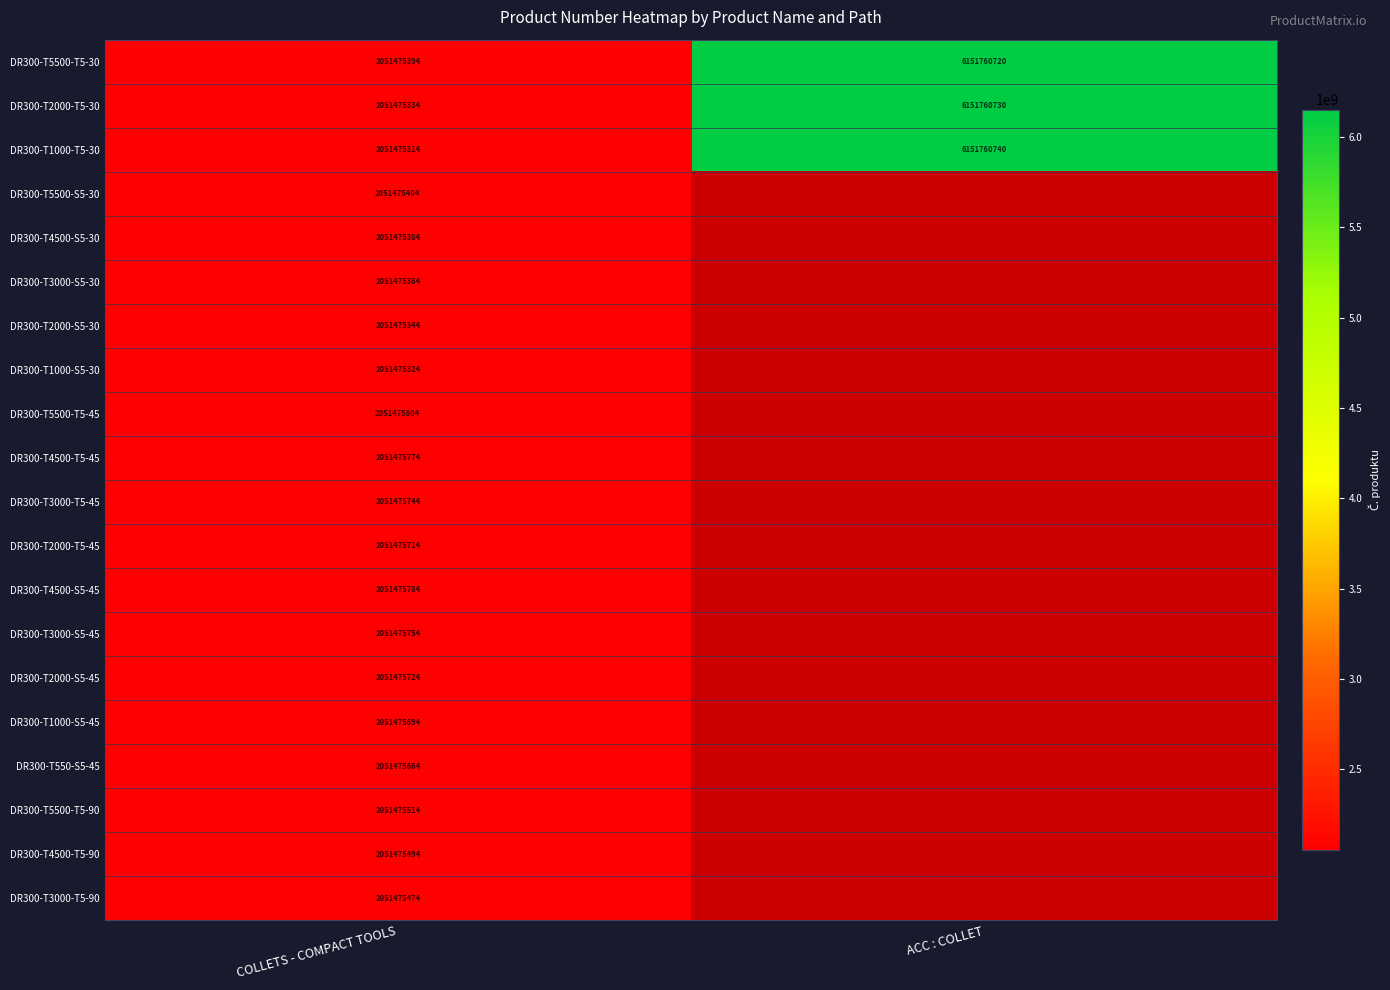

At how many categories does at least one series exceed 276854384?

2